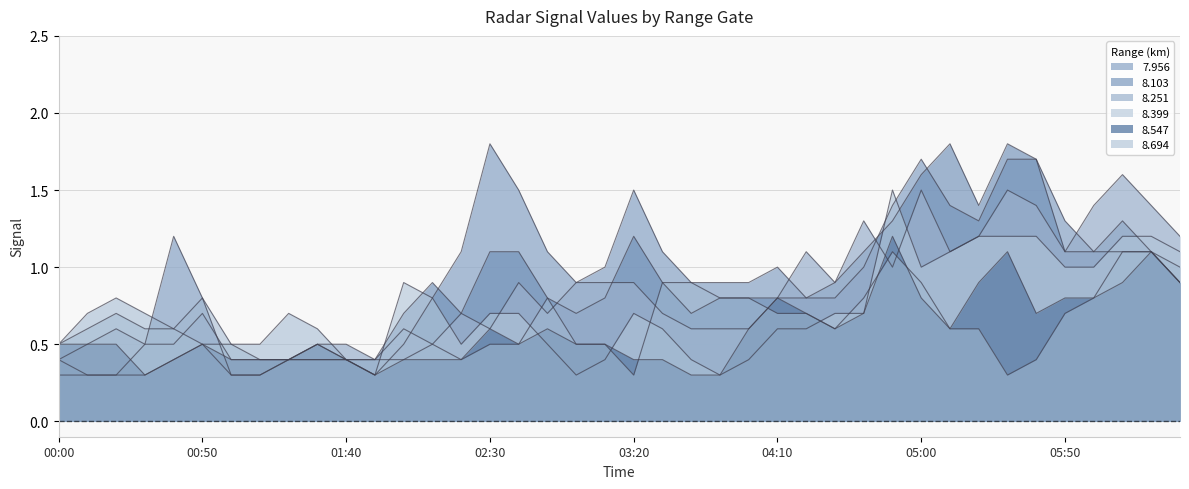

What is the difference between the maximum and minimum values in the 8.399 series?

1.2